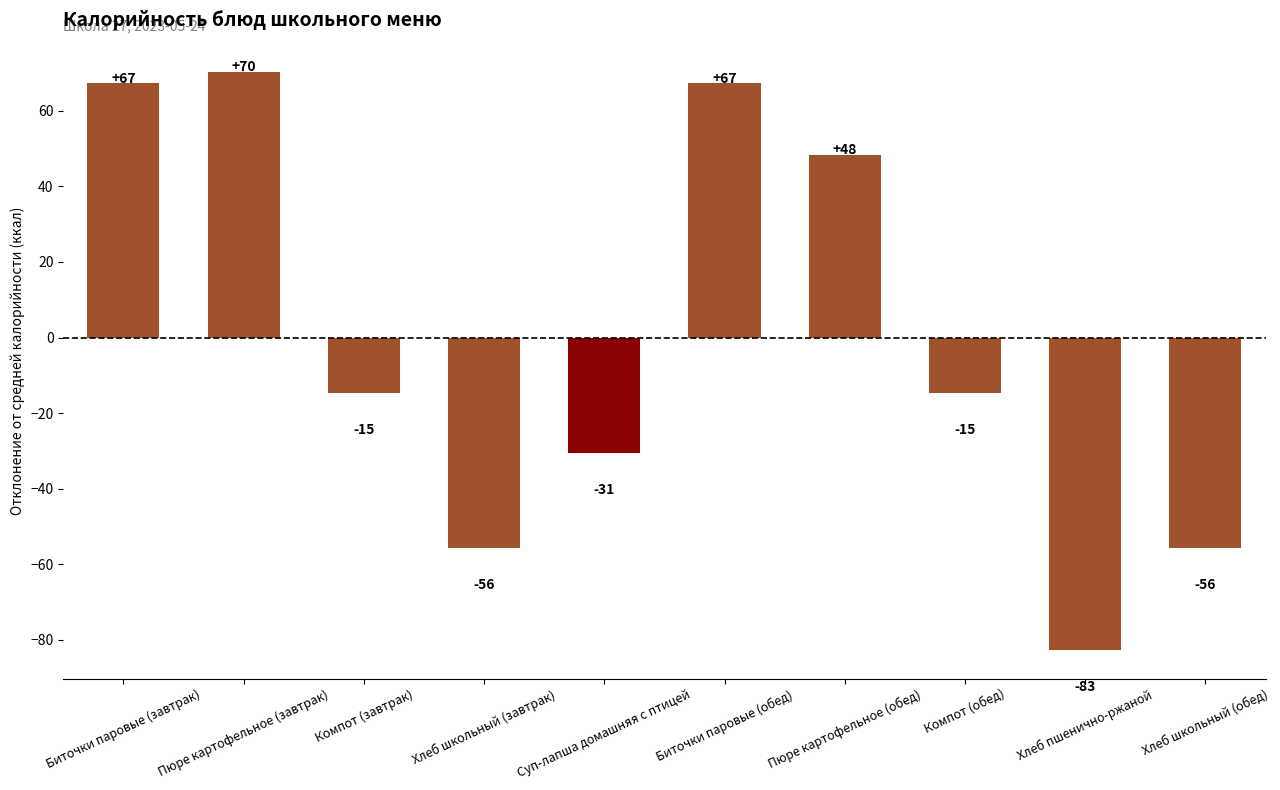

What is the change in value from Биточки паровые (завтрак) to Хлеб школьный (завтрак)?

-123.0